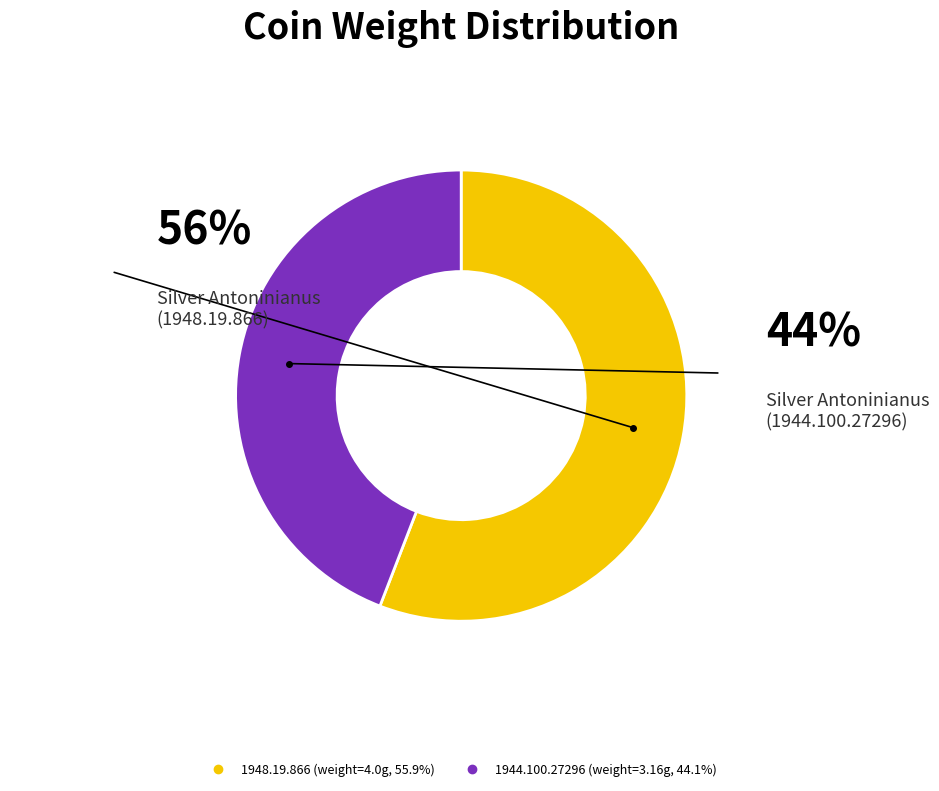

Rank the categories by value from lowest to highest.

1944.100.27296, 1948.19.866